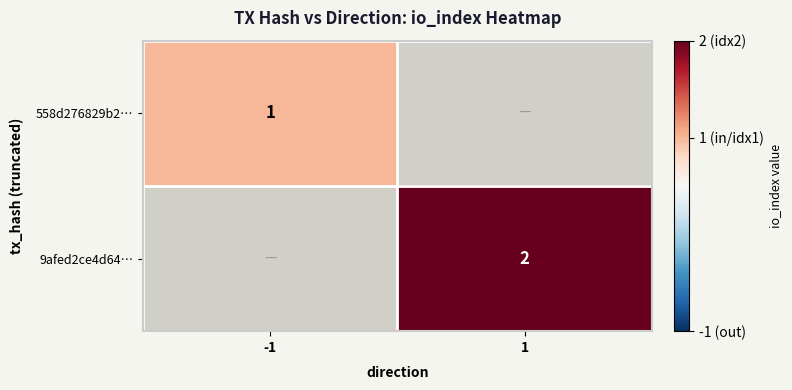

At which category does the chart reach its peak across all series?

1